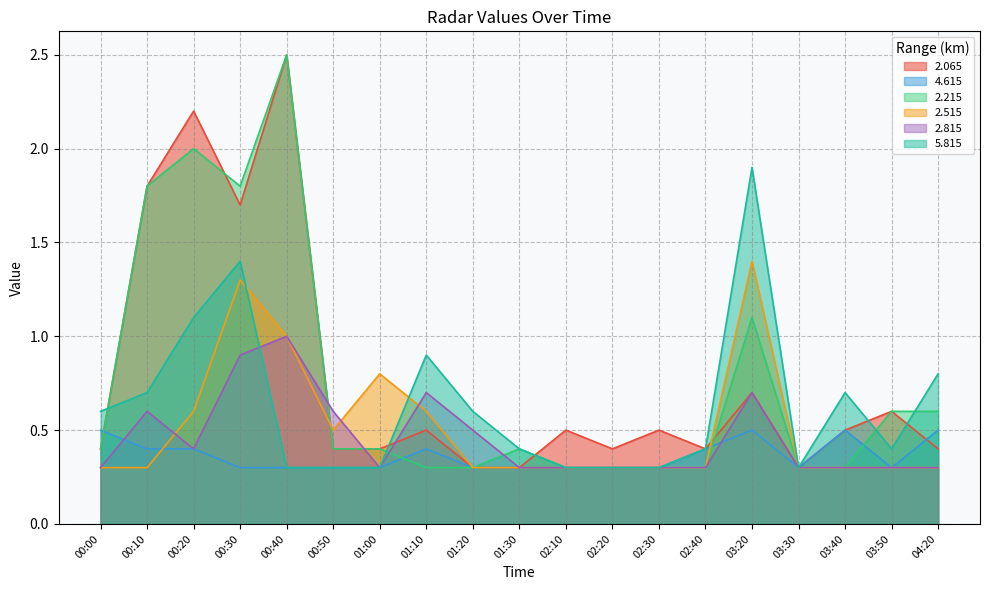

Which category has the highest value across all series?

00:40